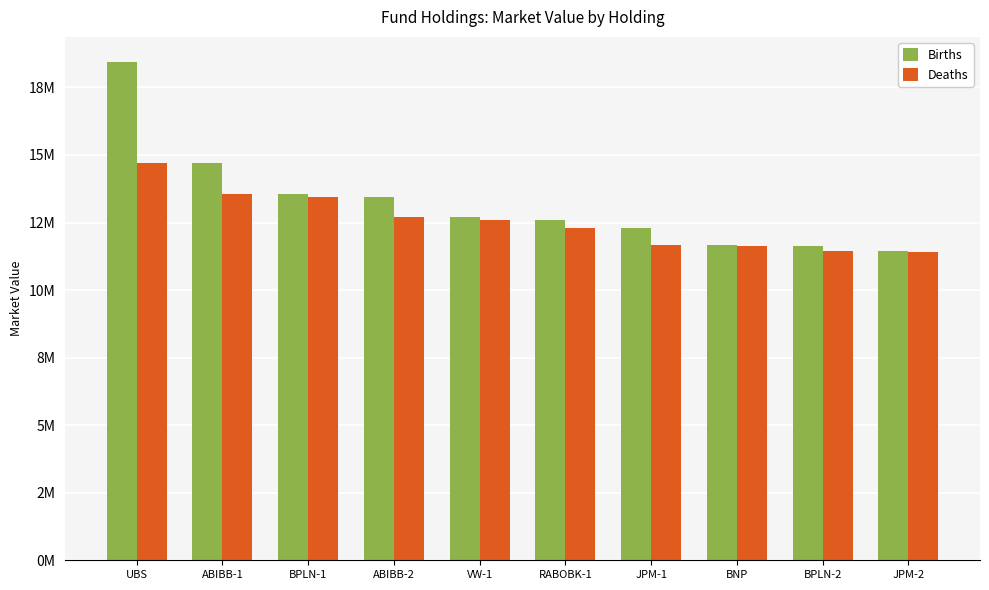

Are the bars grouped side by side (vs. stacked)?

Yes